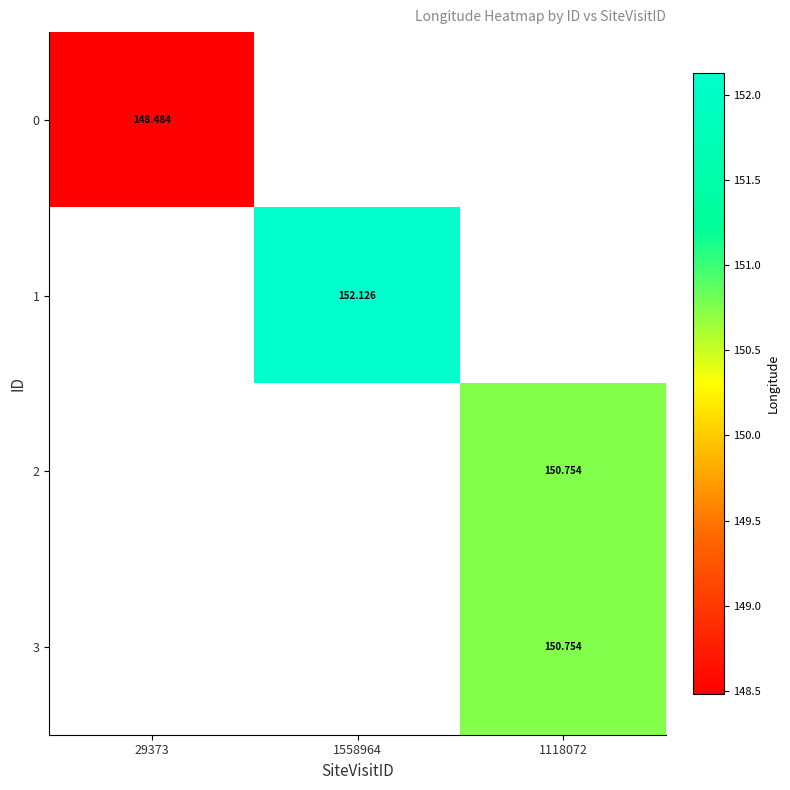

Is the value of 2 at 29373 greater than the value of 3 at 1118072?

No